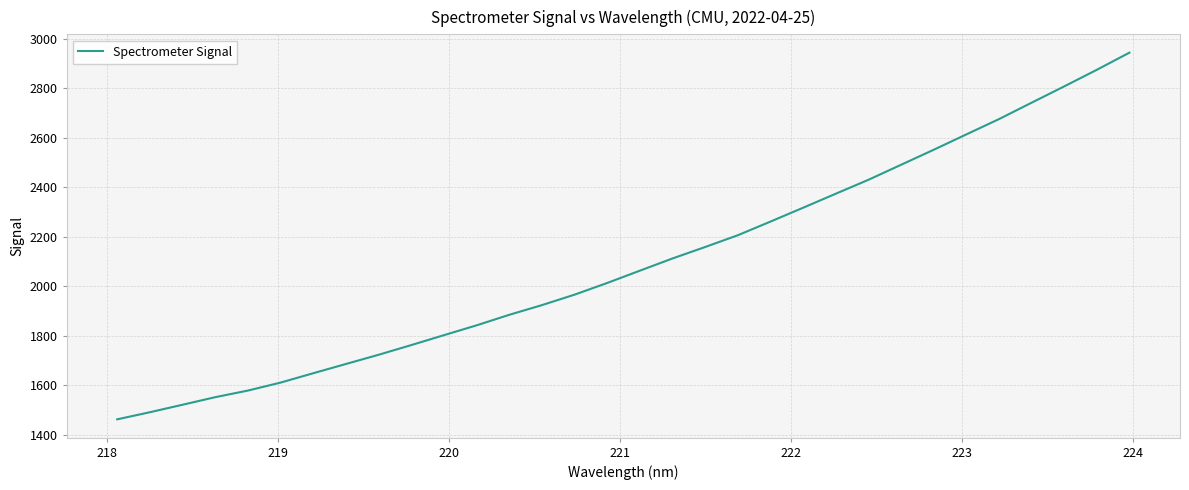

What is the difference between the maximum and minimum values?

1482.3